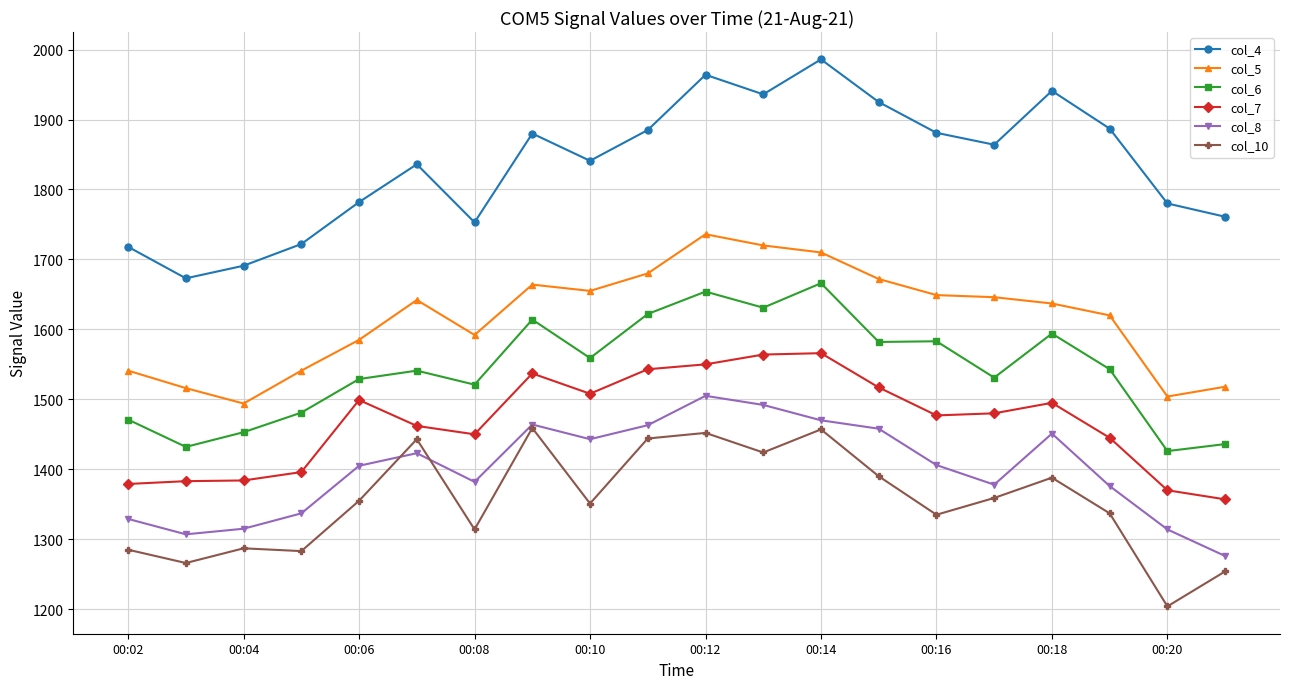

Which series has the largest total across all categories?

col_4